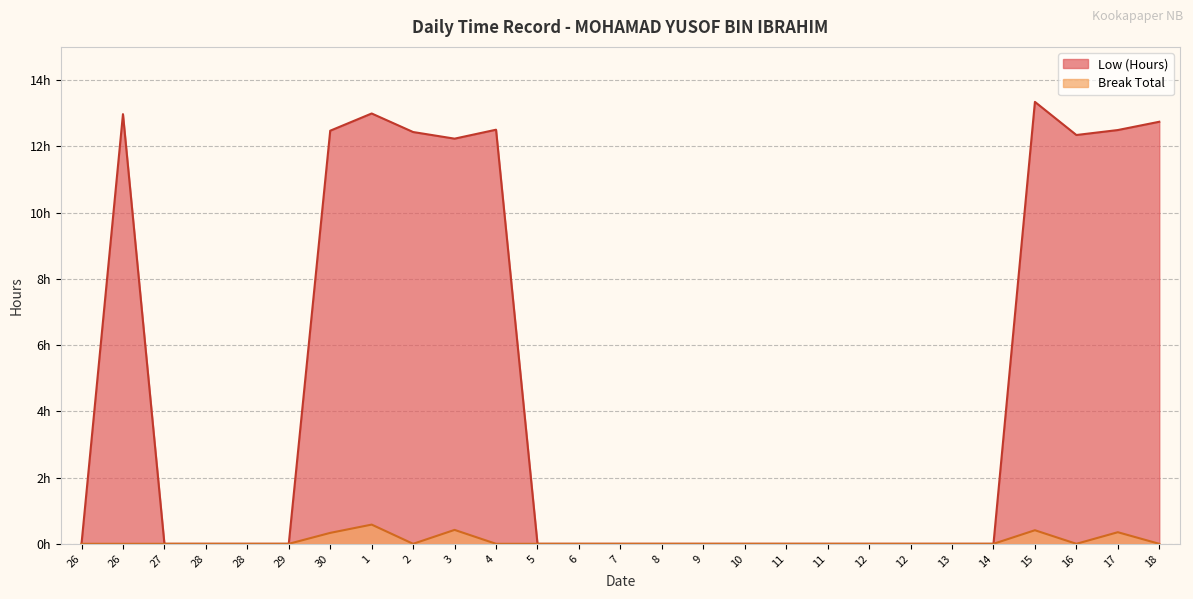

Does the chart have visible grid lines?

Yes